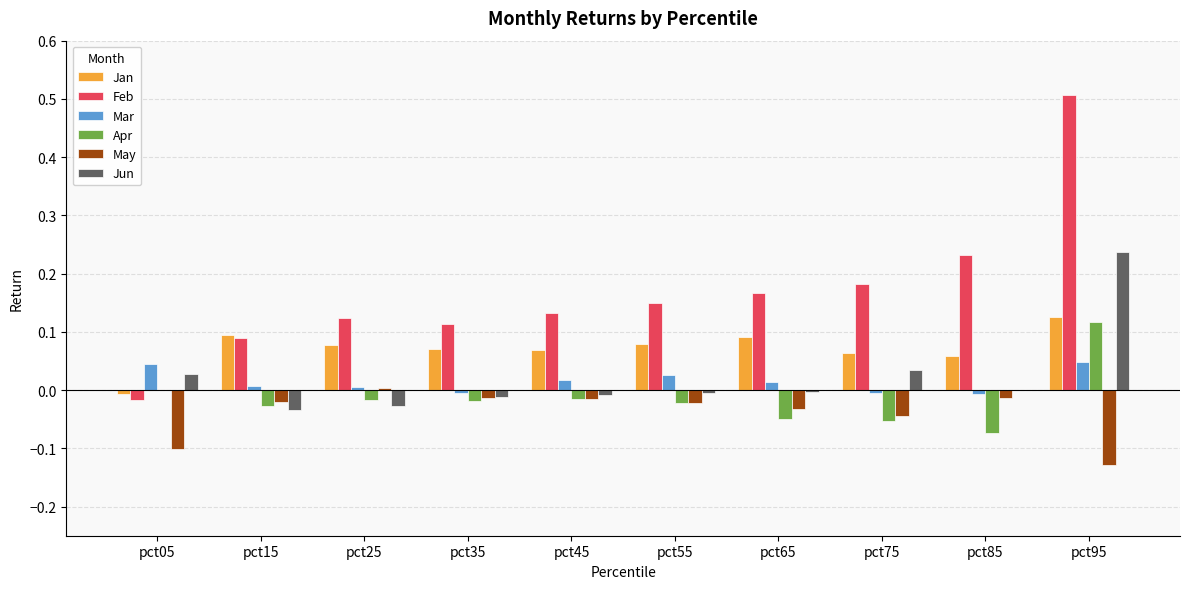

Is the value of Apr at pct65 greater than the value of Jan at pct75?

No